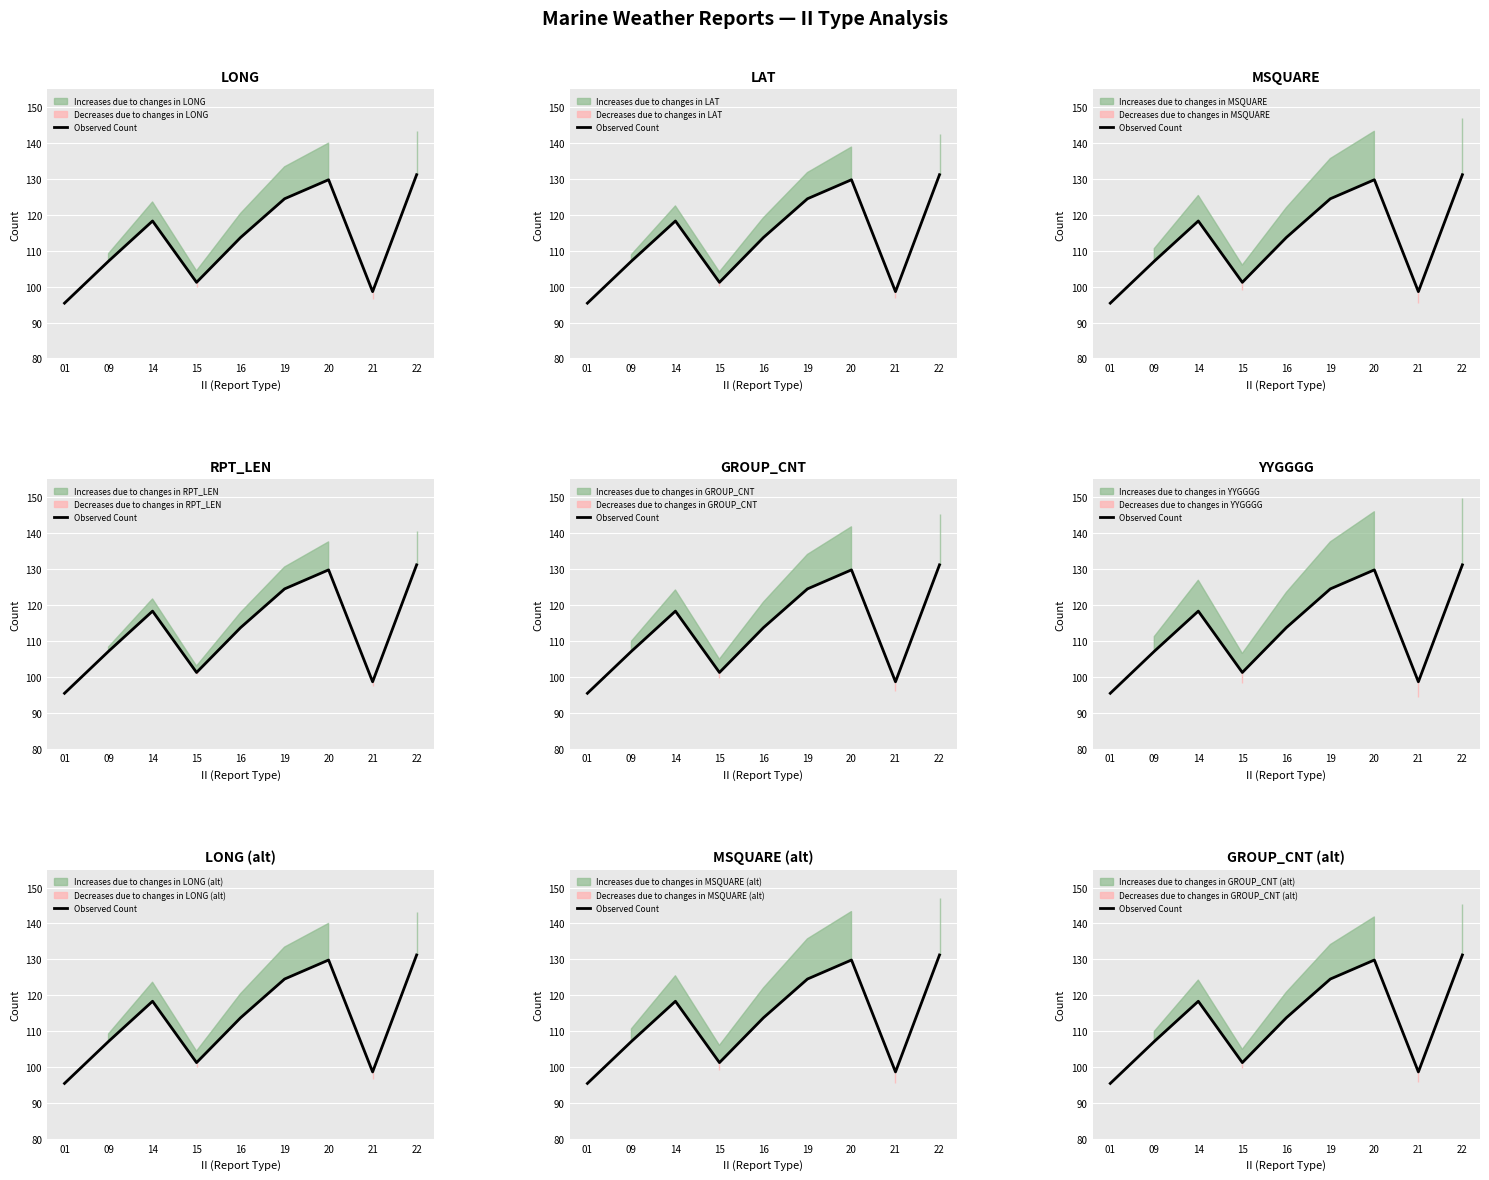

Reading left to right, extract all data points from this chart.

01=95.4	09=107.1	14=118.3	15=101.2	16=113.7	19=124.5	20=129.8	21=98.6	22=131.2